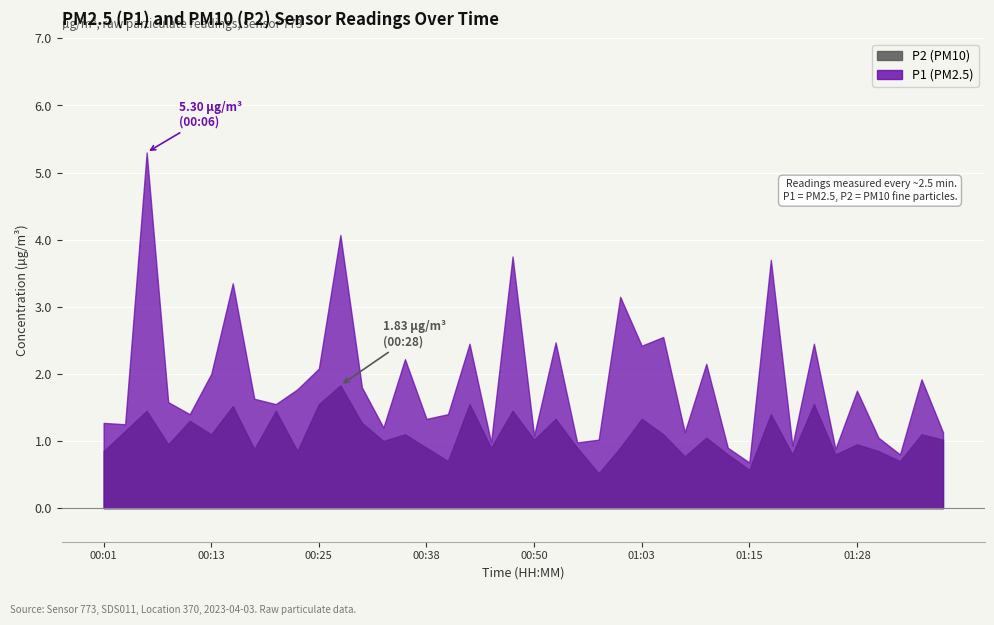

List the series in order of their peak value, lowest first.

P2, P1